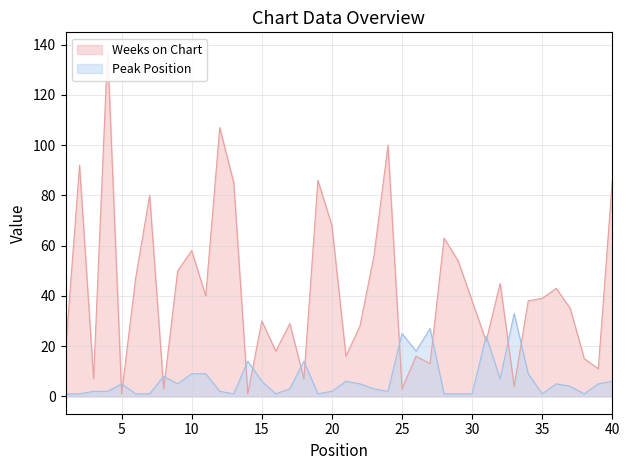

The value of Peak Position at 11 is 9. True or false?

True